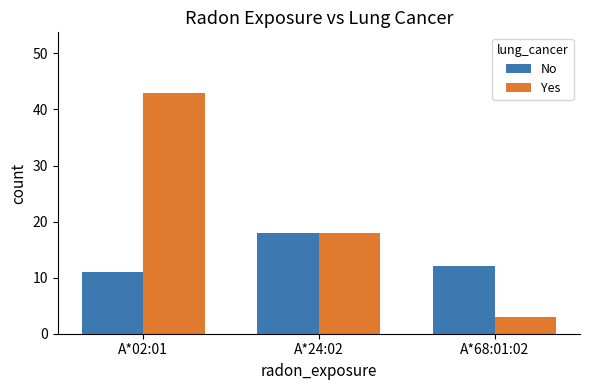

Rank the categories by No value from highest to lowest.

A*24:02, A*68:01:02, A*02:01